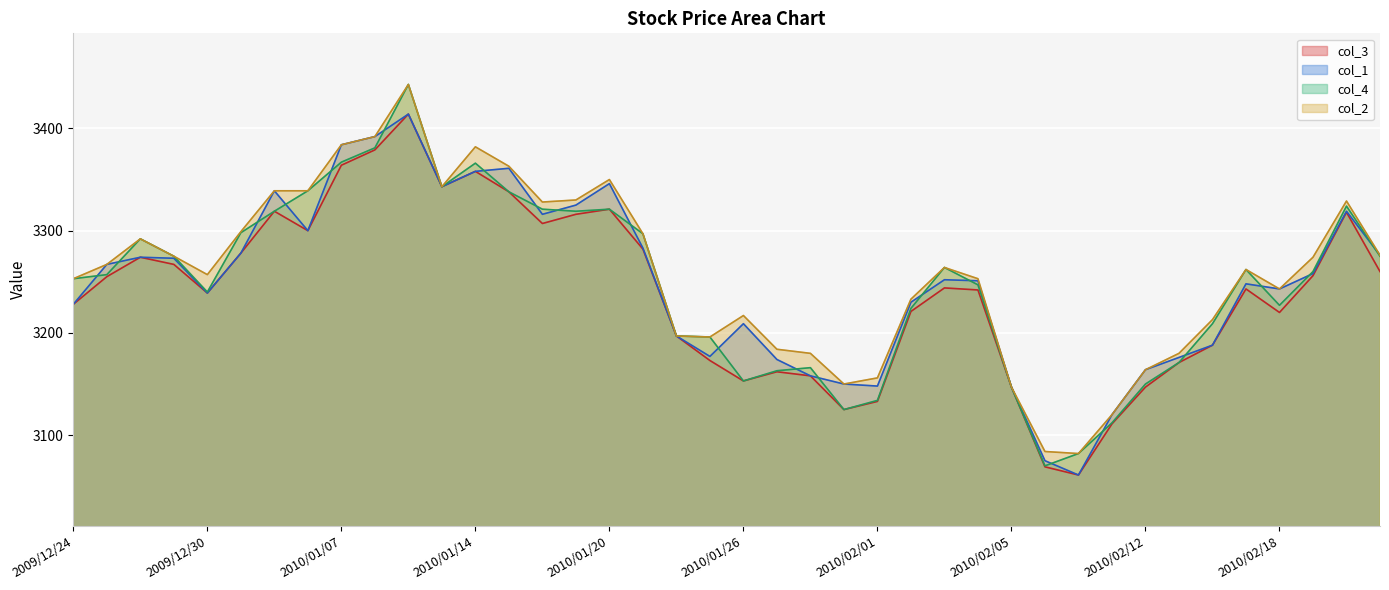

Which series has the largest range (max minus min)?

col_4